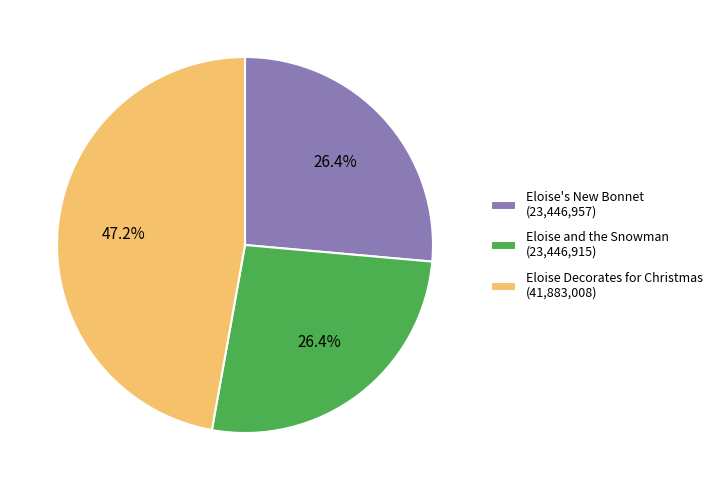

What percentage is the Eloise and the Snowman slice, to the nearest percent?

26%